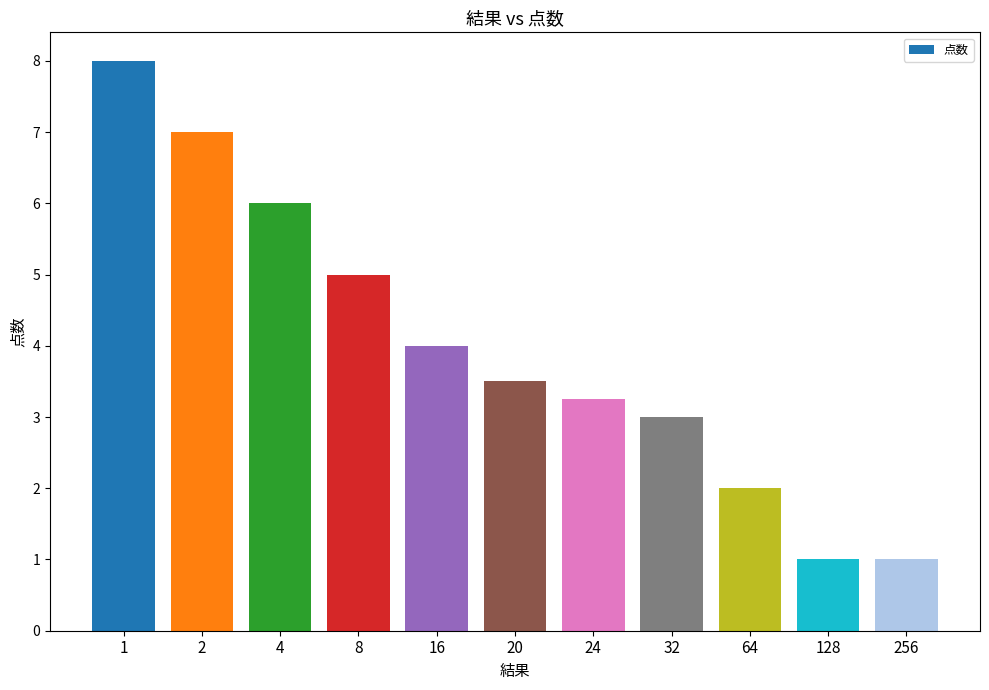

What is the smallest value displayed?

1.0